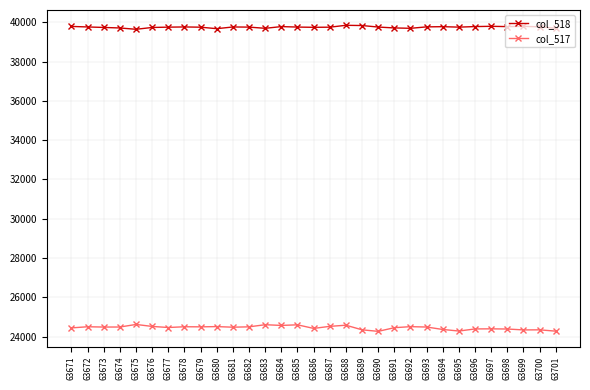

The col_517 series shows 15365 at 63694. True or false?

False